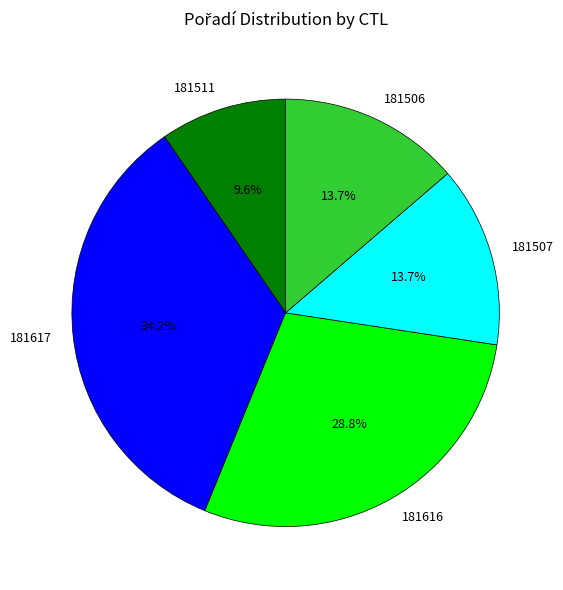

To the nearest percent, what percentage of the pie is 181616?

29%